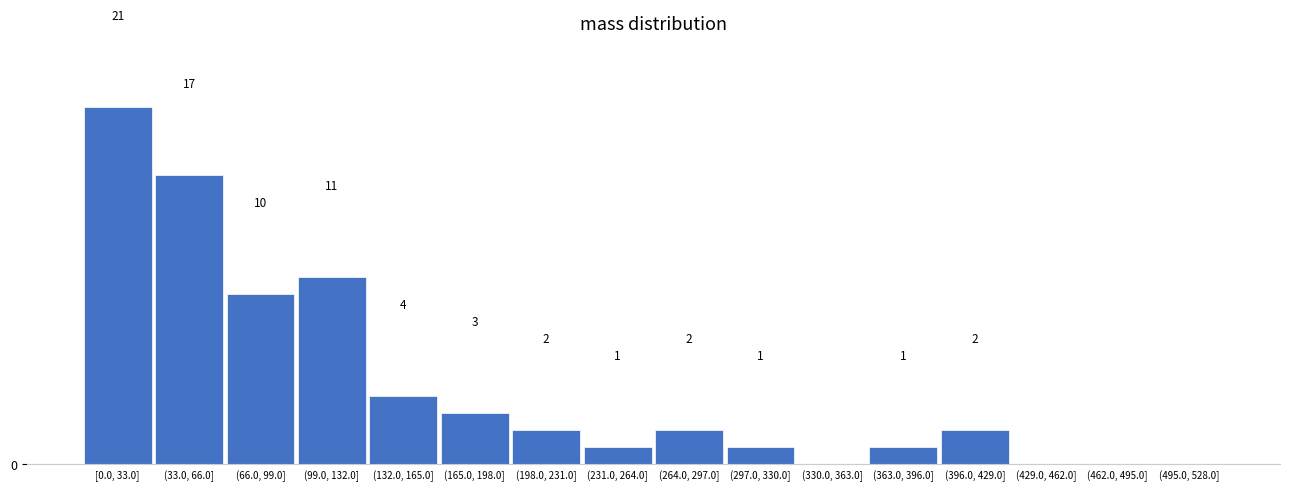

Between (264.0, 297.0] and (99.0, 132.0], which is larger?

(99.0, 132.0]